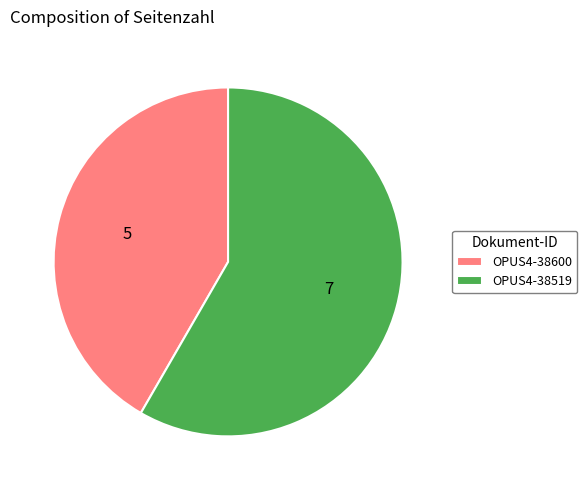

How many segments does this pie chart have?

2